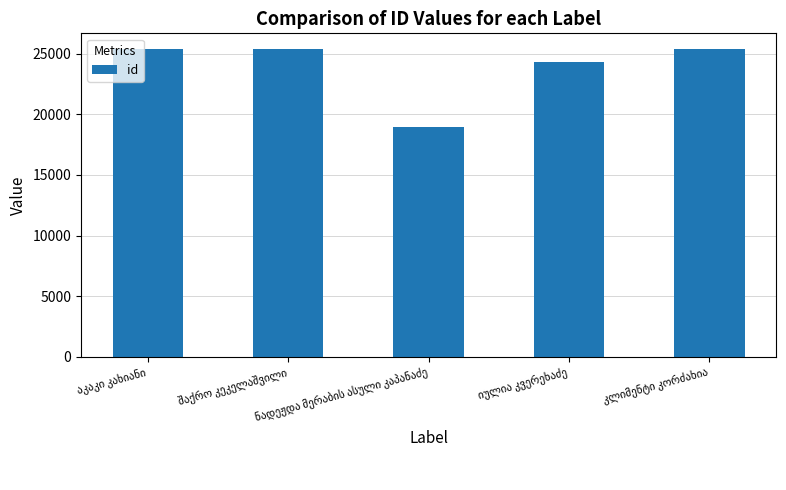

What is the maximum value shown in the chart?

25396